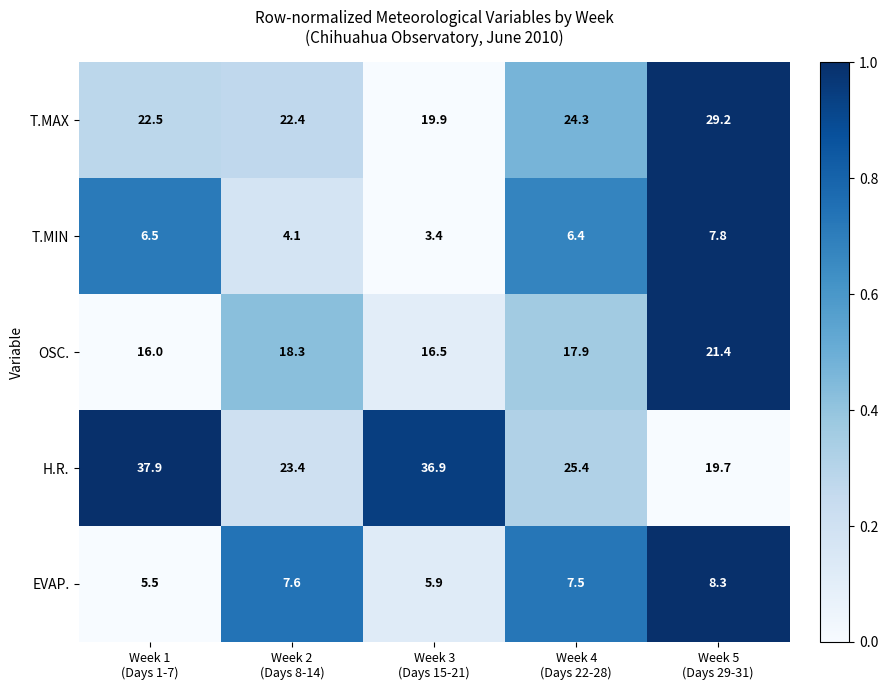

What is the total value across all series at Week 1
(Days 1-7)?

88.4